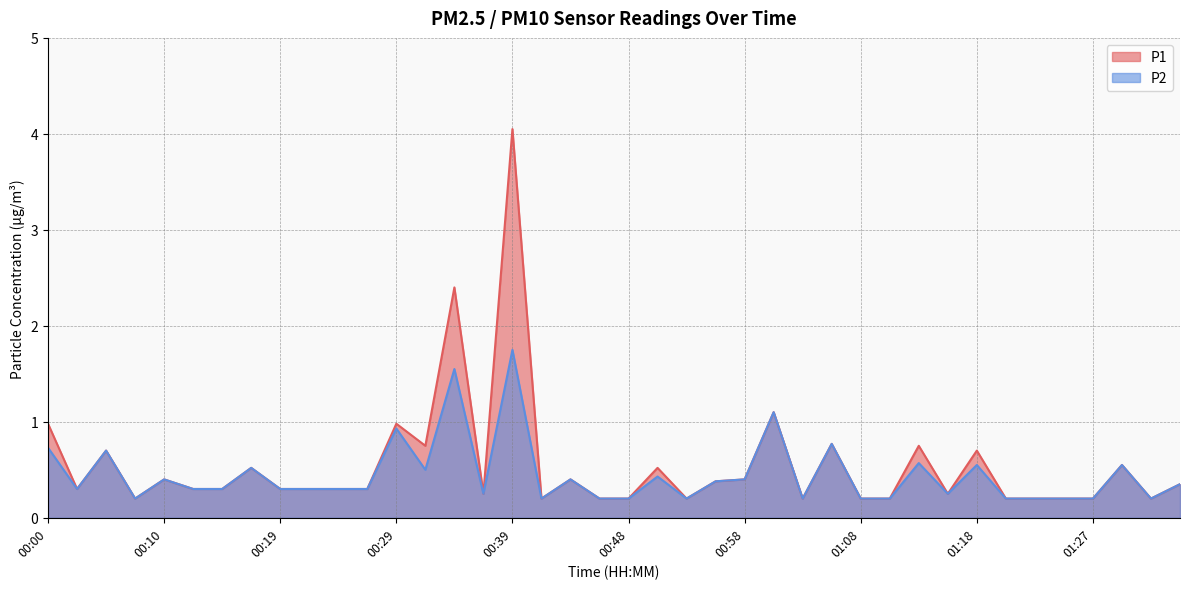

Reading right to left, list all the values displayed in this chart.

P1: 0.3	0.2	0.6	0.2	0.2	0.2	0.2	0.7	0.2	0.8	0.2	0.2	0.8	0.2	1.1	0.4	0.4	0.2	0.5	0.2	0.2	0.4	0.2	4.0	0.2	2.4	0.8	1.0	0.3	0.3	0.3	0.3	0.5	0.3	0.3	0.4	0.2	0.7	0.3	1.0
P2: 0.3	0.2	0.6	0.2	0.2	0.2	0.2	0.6	0.2	0.6	0.2	0.2	0.8	0.2	1.1	0.4	0.4	0.2	0.4	0.2	0.2	0.4	0.2	1.8	0.2	1.6	0.5	0.9	0.3	0.3	0.3	0.3	0.5	0.3	0.3	0.4	0.2	0.7	0.3	0.7